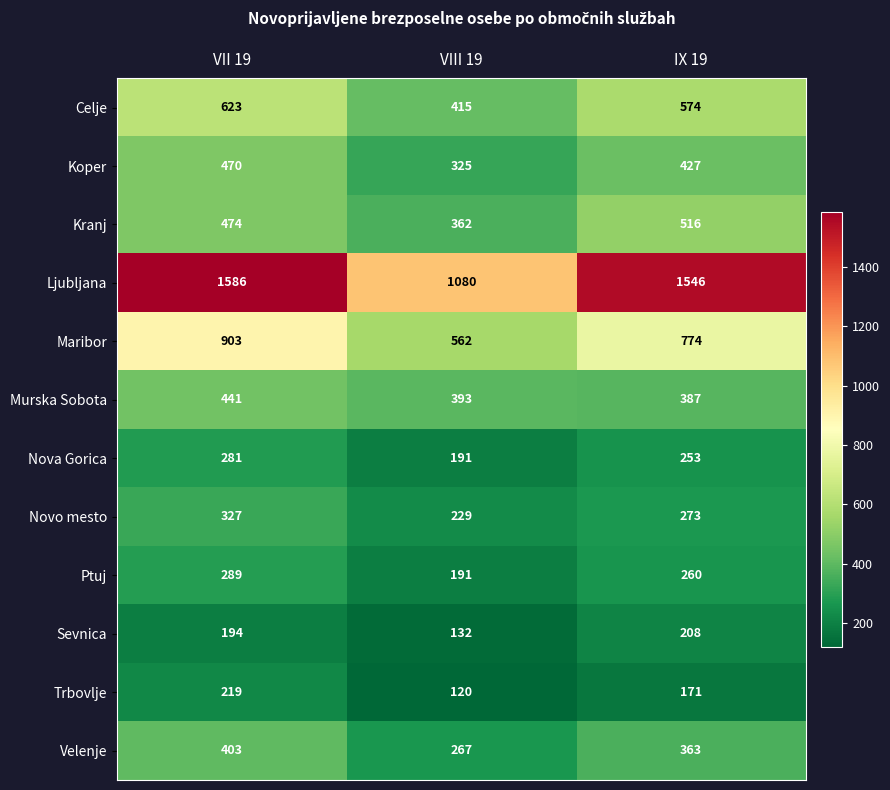

At which category is the sum across all series the highest?

VII 19